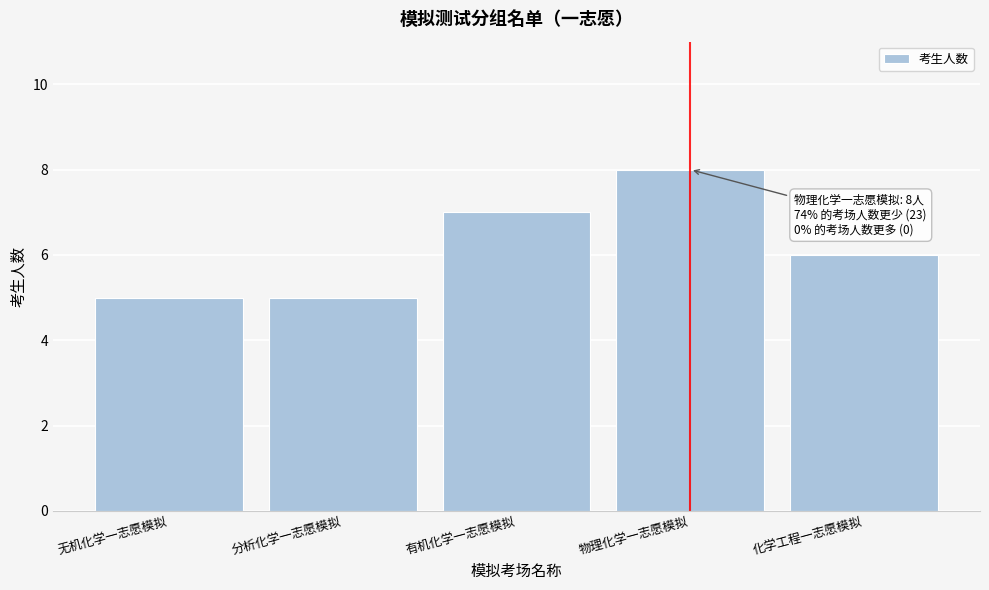

Reading right to left, transcribe all the data shown in this chart.

6	8	7	5	5